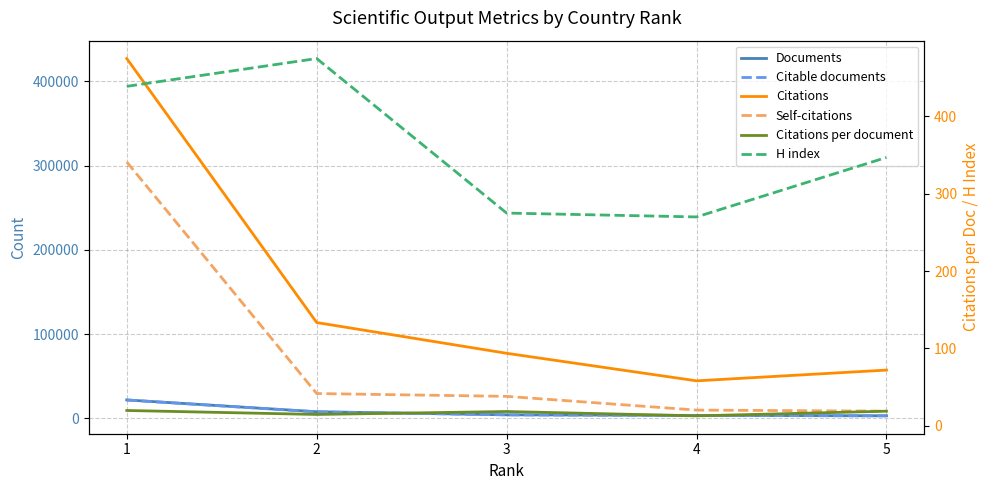

Between 3 and 2, which is larger?

2